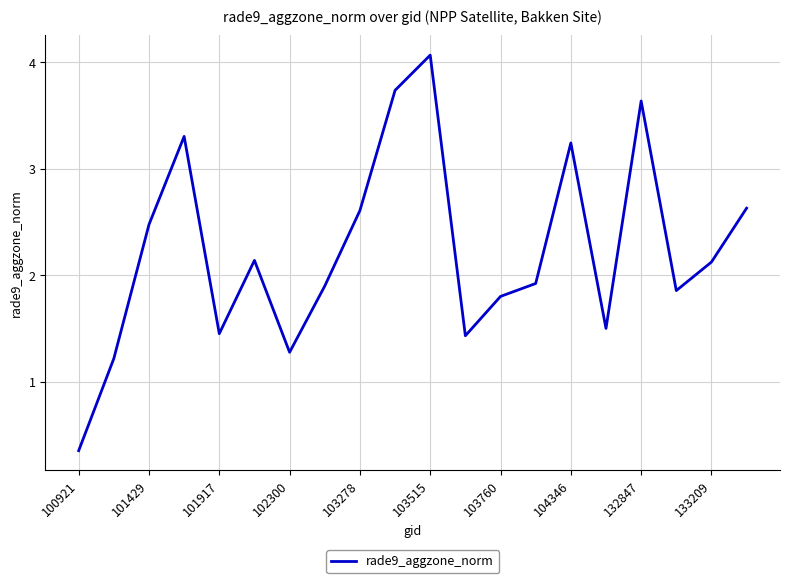

What is the greatest value displayed?

4.1